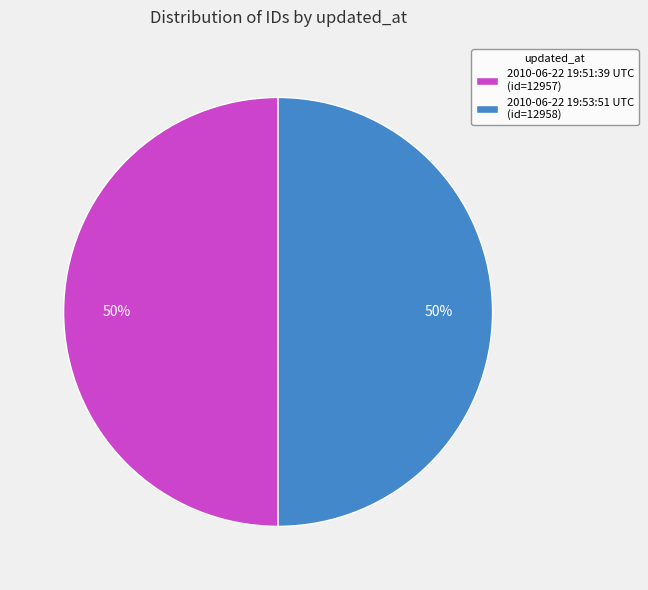

What is the ratio of the value at 2010-06-22 19:53:51 UTC (id=12958) to the value at 2010-06-22 19:51:39 UTC (id=12957)?

1.0